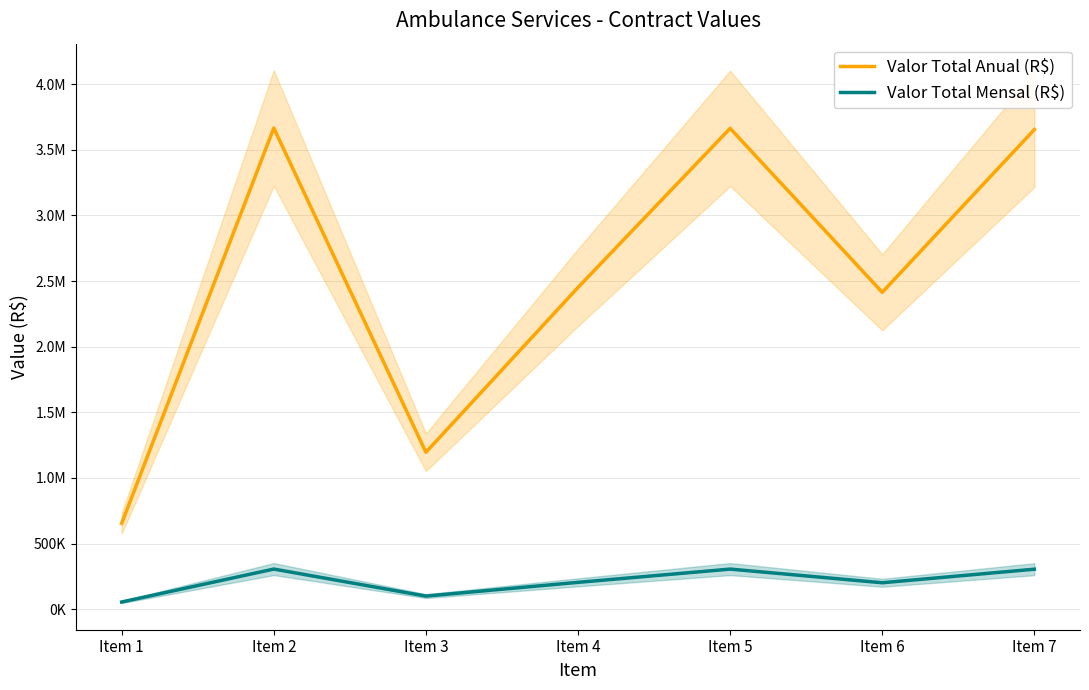

Rank the categories by Valor Total Mensal (R$) value from highest to lowest.

Item 2, Item 5, Item 7, Item 4, Item 6, Item 3, Item 1